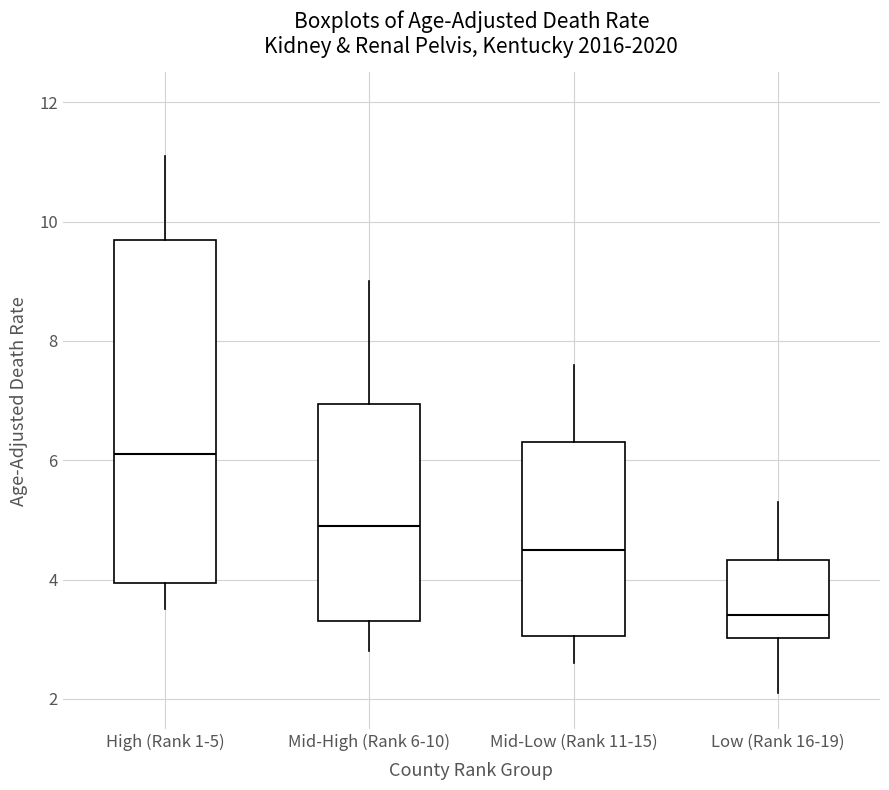

Which box is the tallest, from its lower edge to its upper edge?

High (Rank 1-5)